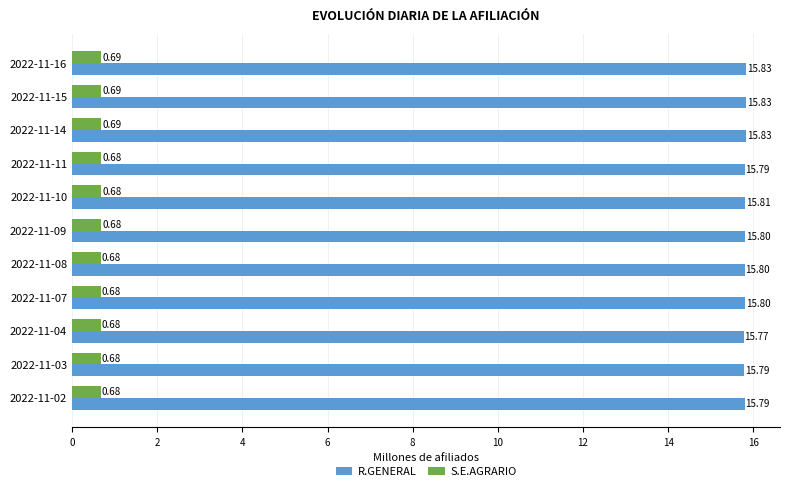

Which series changed the most between 2022-11-09 and 2022-11-16?

R.GENERAL